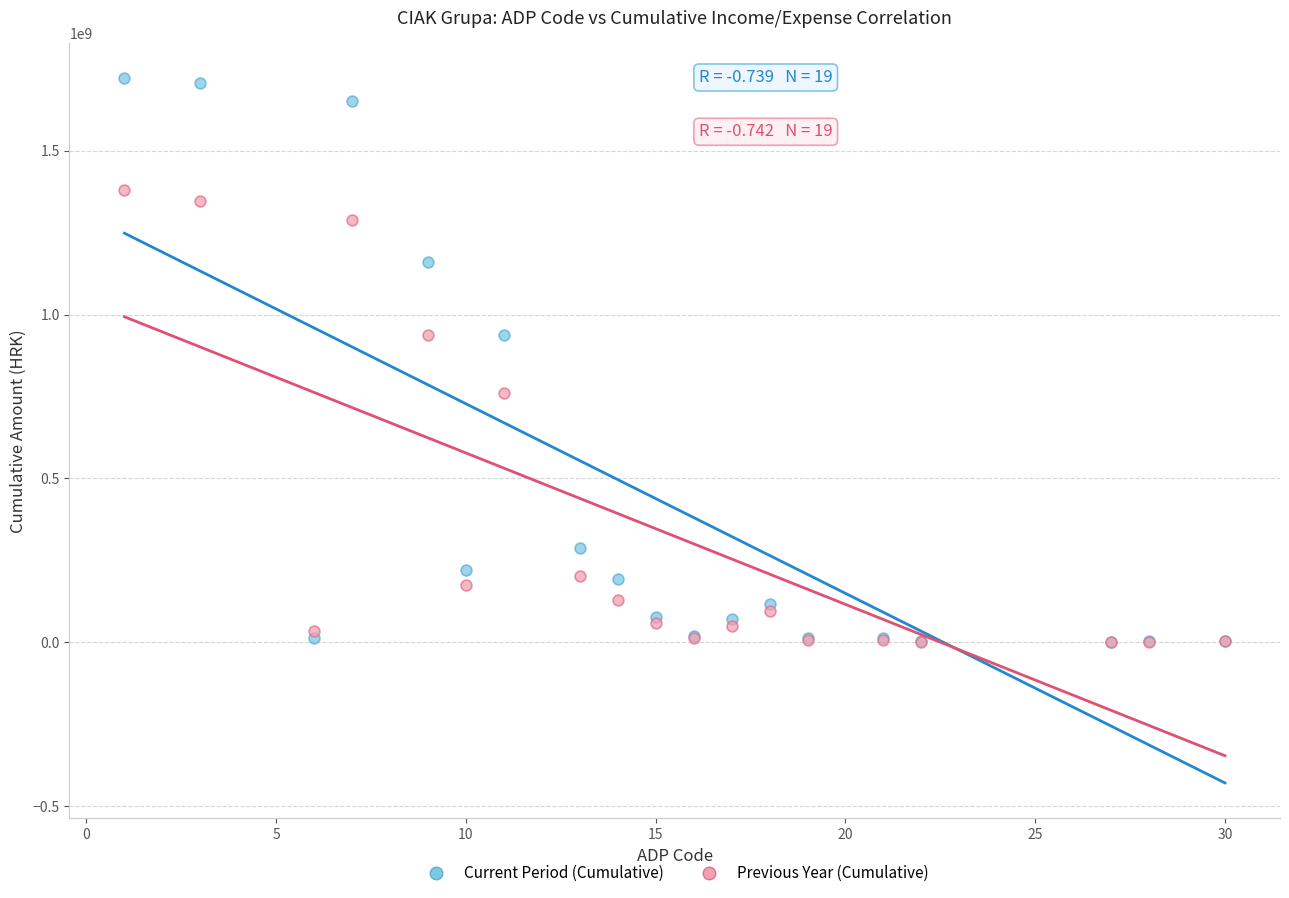

Which series has the largest Y range (max minus min)?

Current Period (Cumulative)